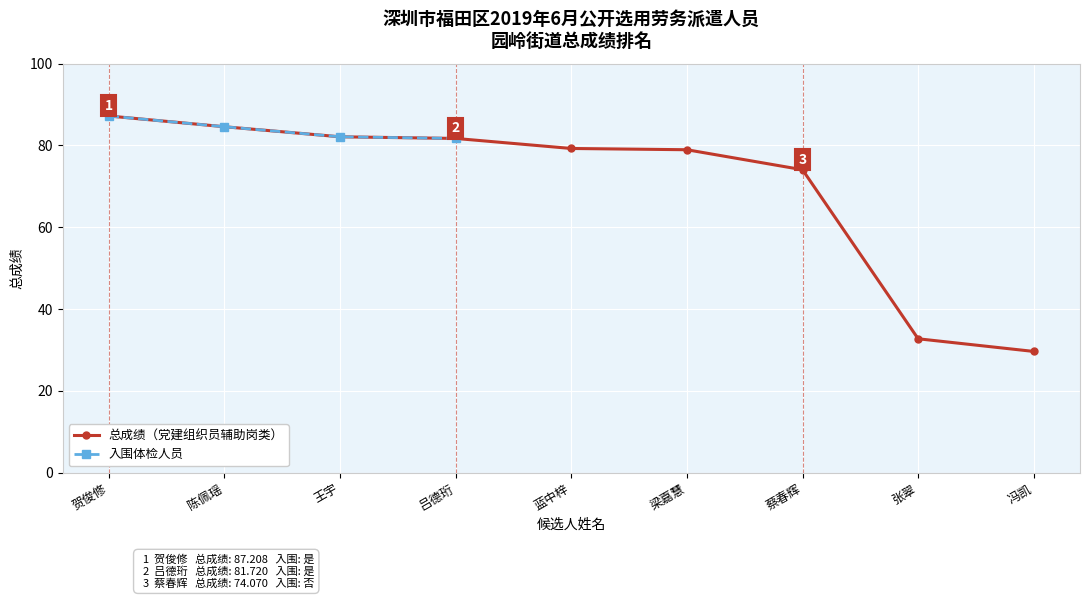

The value at 梁嘉慧 is 127.6. True or false?

False